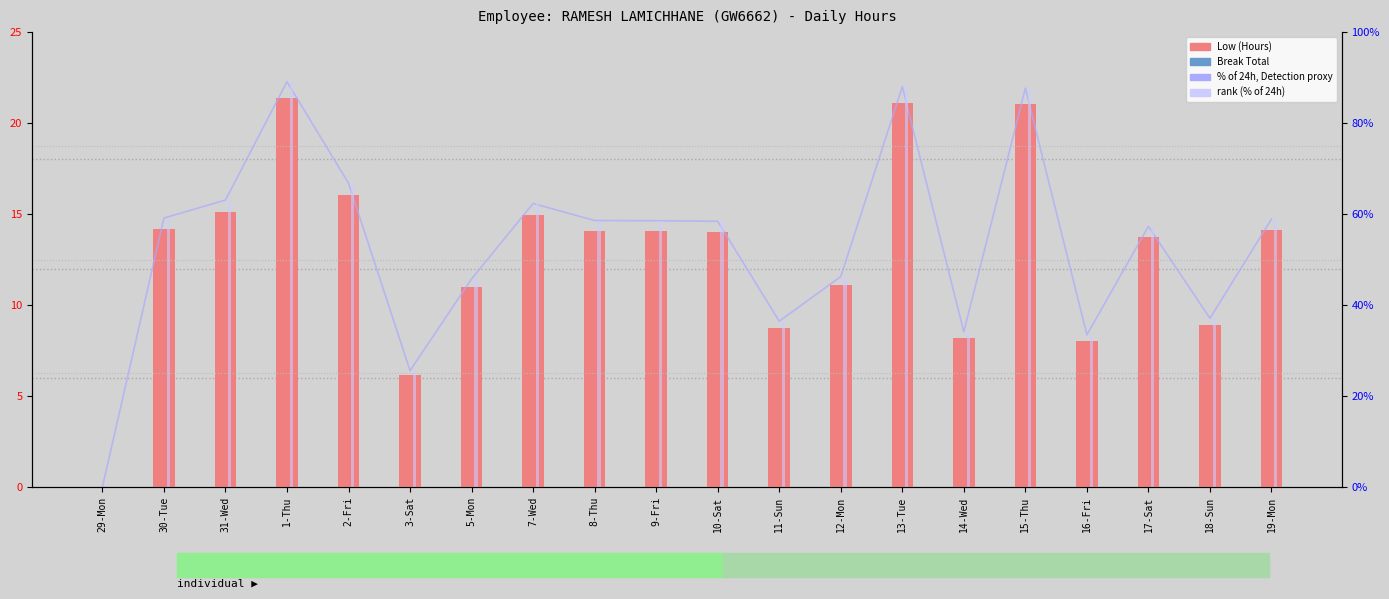

What are all the series names shown in the legend?

Low (Hours), Break Total, % of 24h, rank (% of 24h)